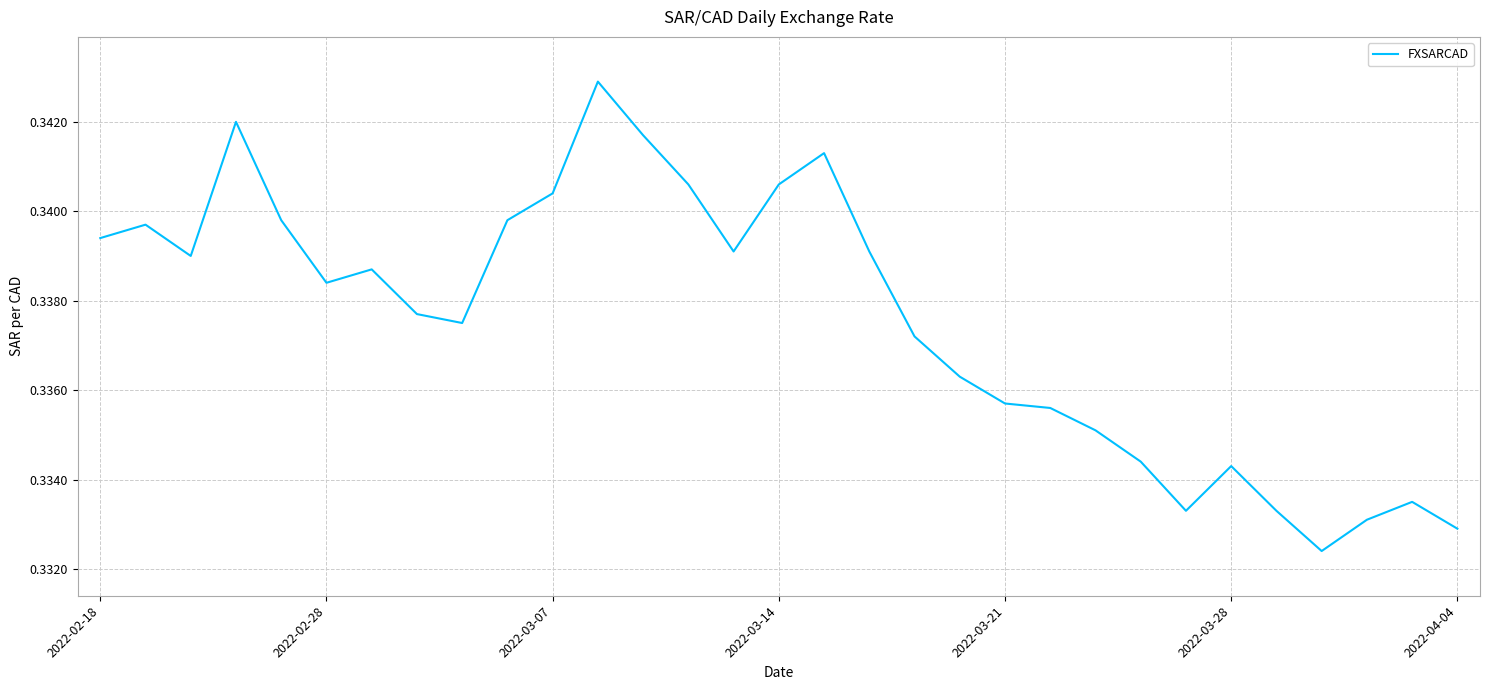

Does the chart have visible grid lines?

Yes